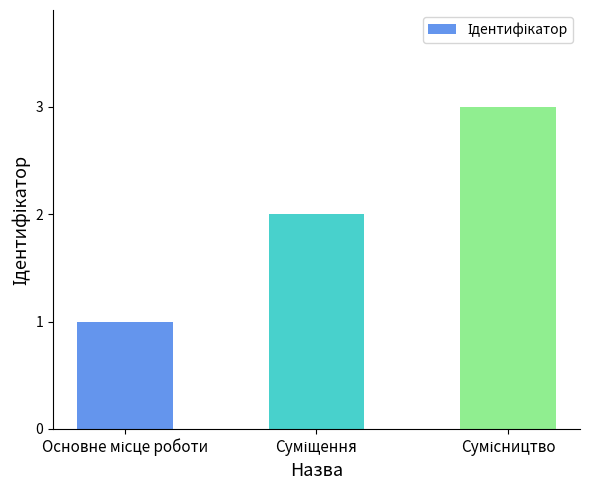

What is the sum of all values?

6